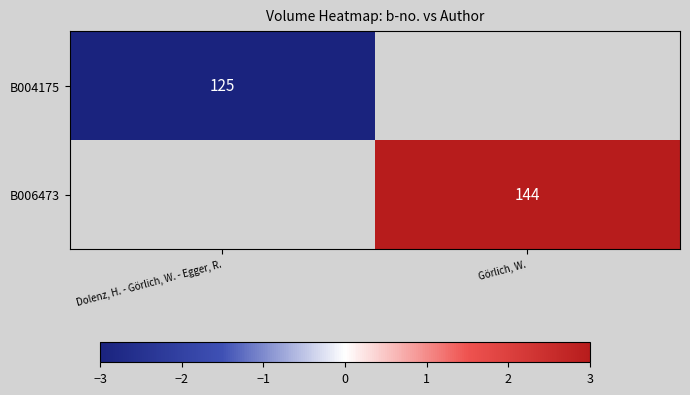

Is it true that B006473 equals 144 at Görlich, W.?

True